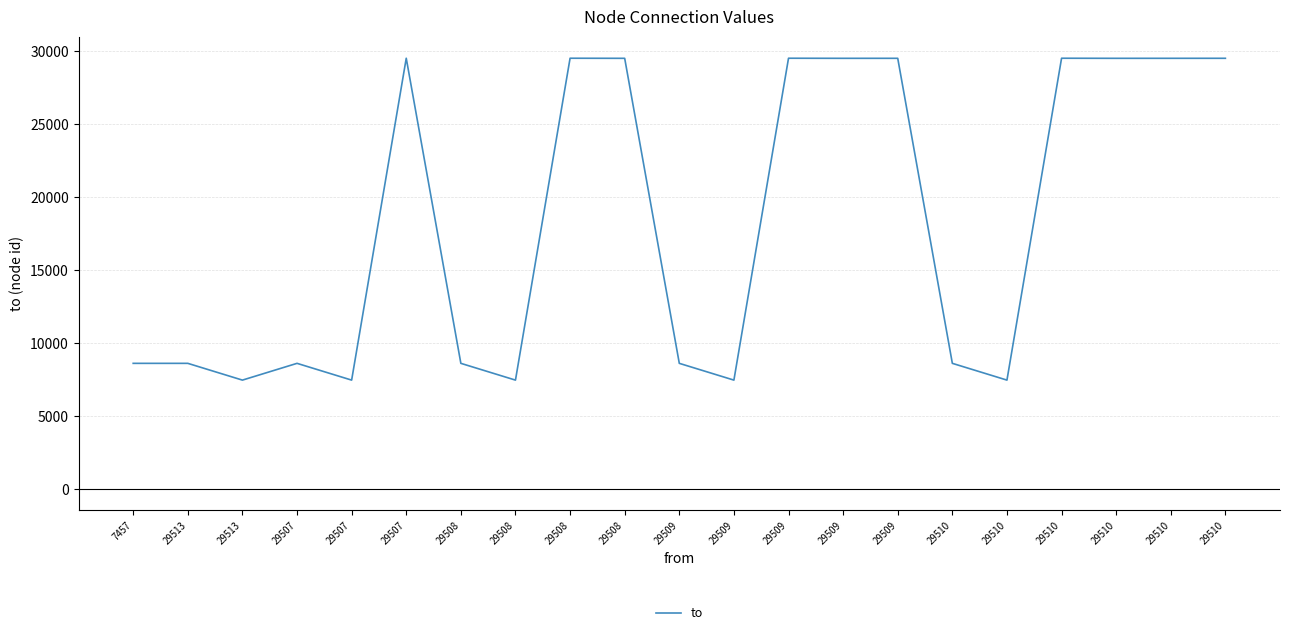

How many lines are shown in the chart?

1